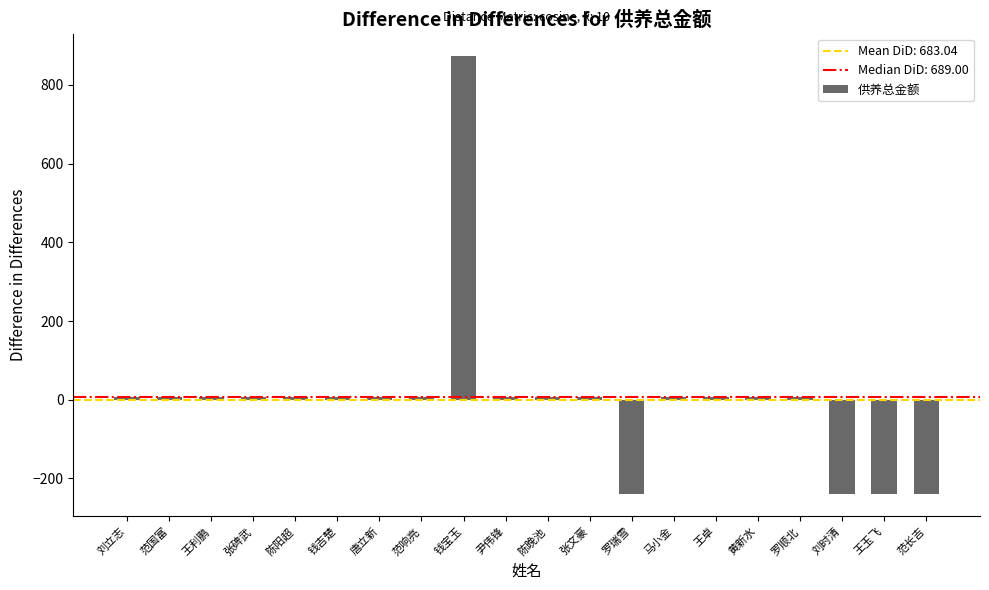

What is the change in value from 钱宝玉 to 罗瑞雪?

-1115.7